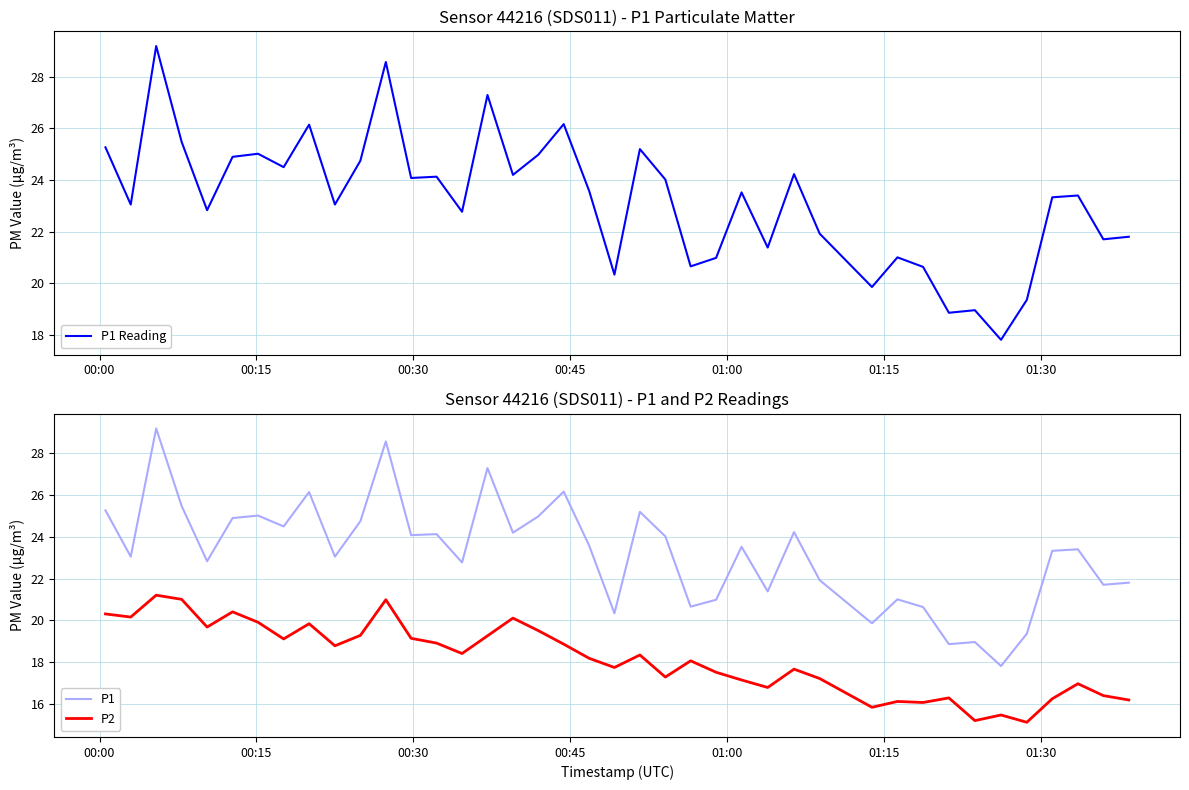

What is the lowest value of the P1 Reading series?

17.8